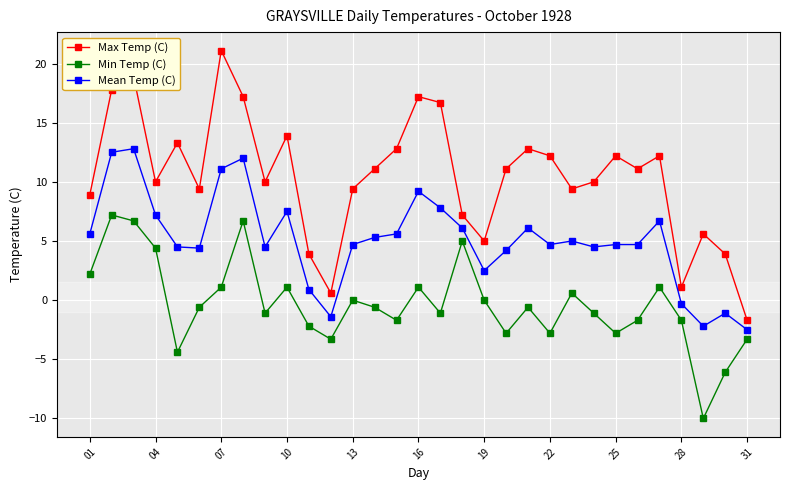

What is the sum of all Max Temp (C) values?

324.3